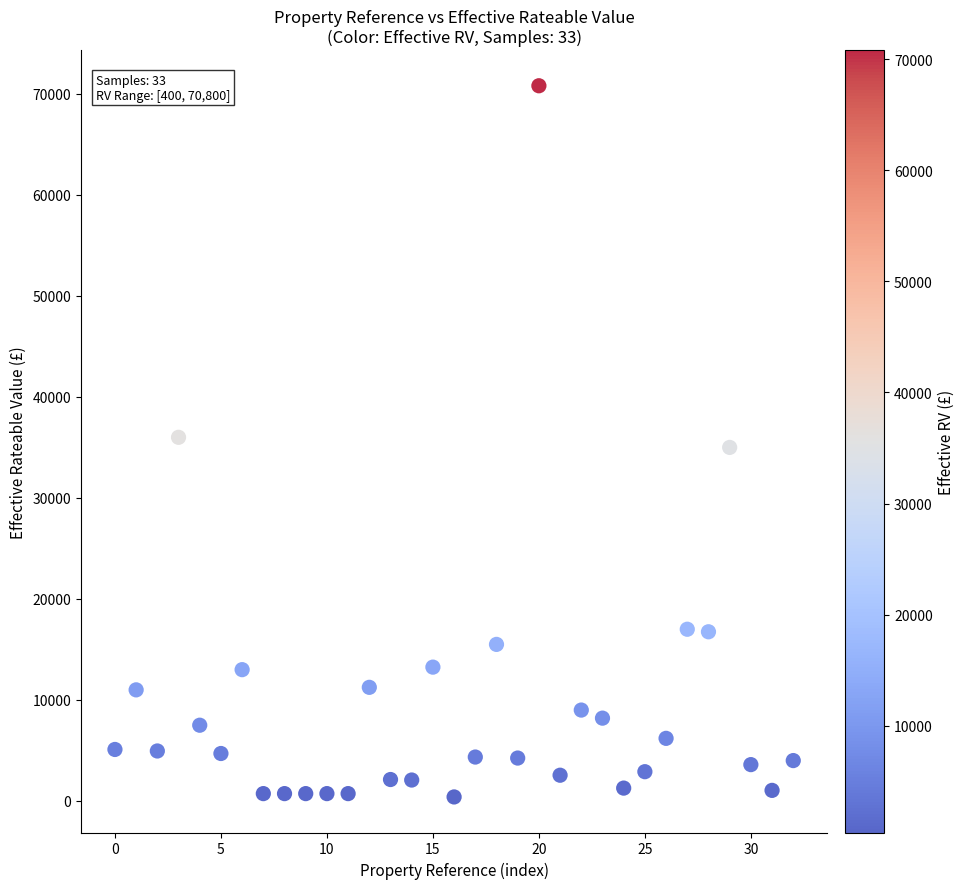

What is the range of Y values (max minus min)?

70400